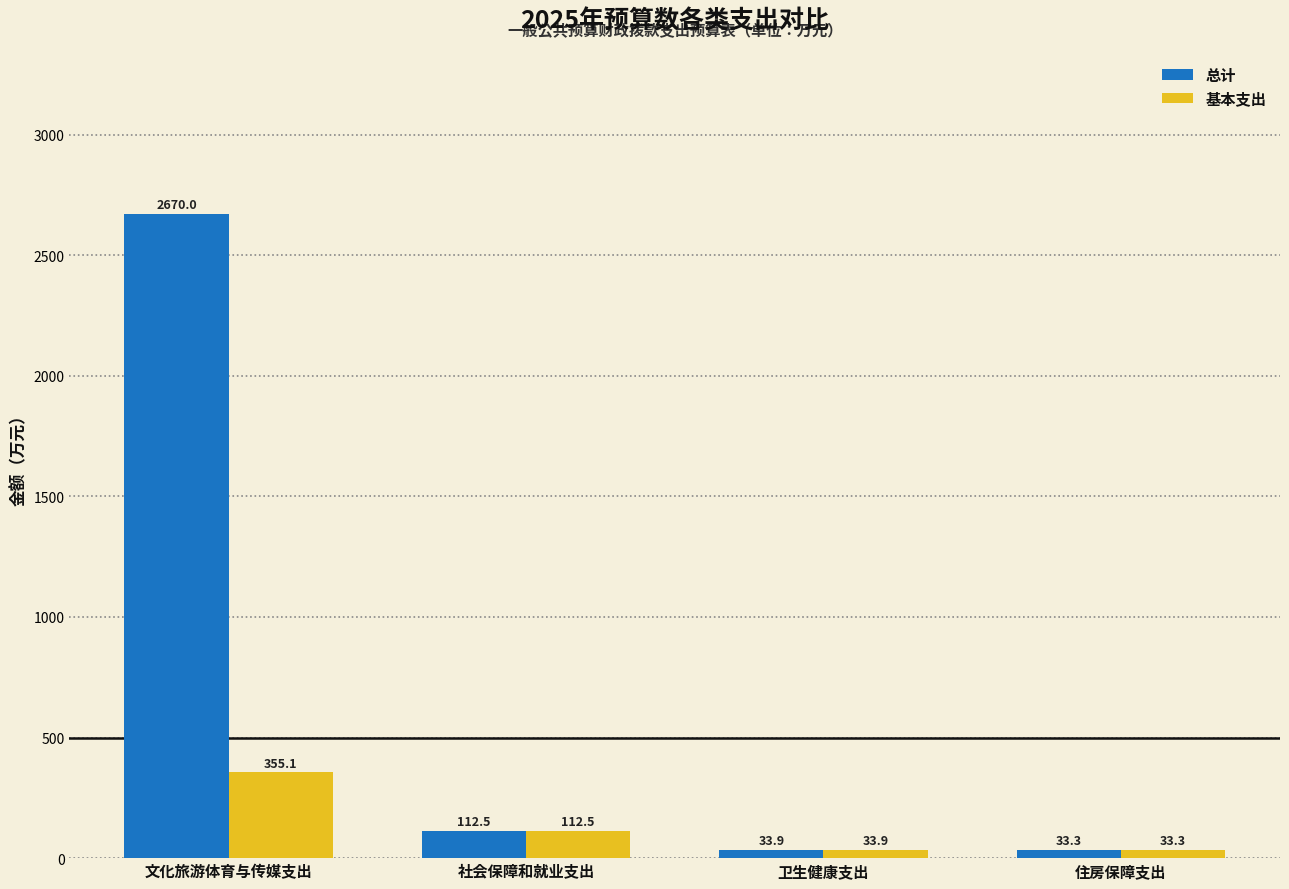

Which series changed the most between 文化旅游体育与传媒支出 and 卫生健康支出?

总计